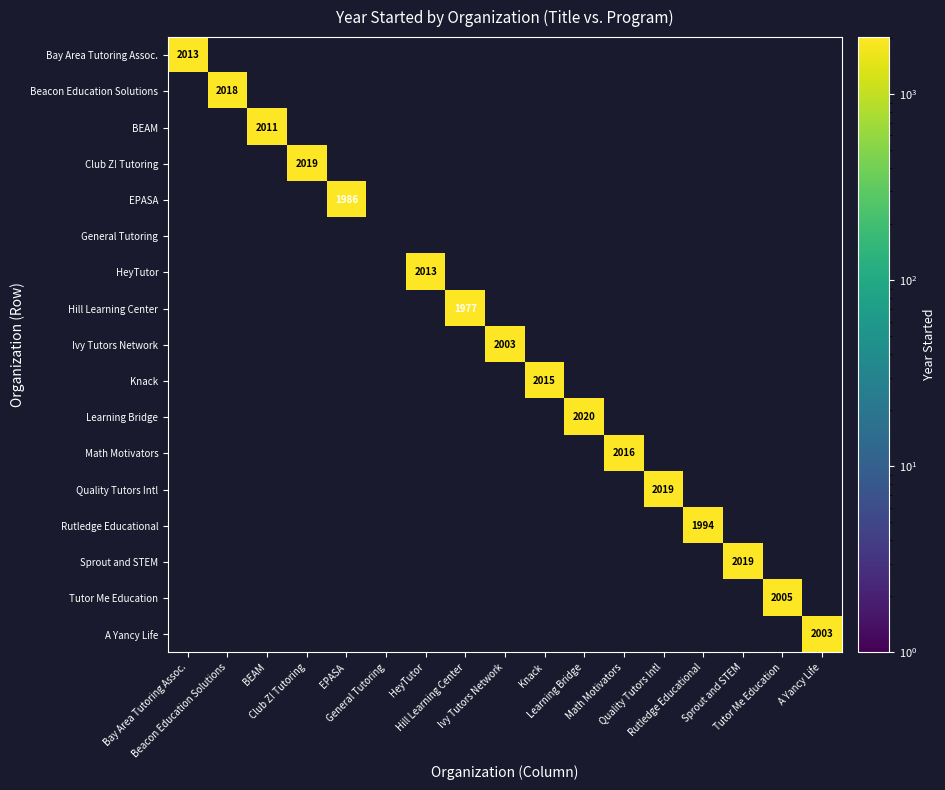

How many values in the Quality Tutors Intl series exceed 0?

1